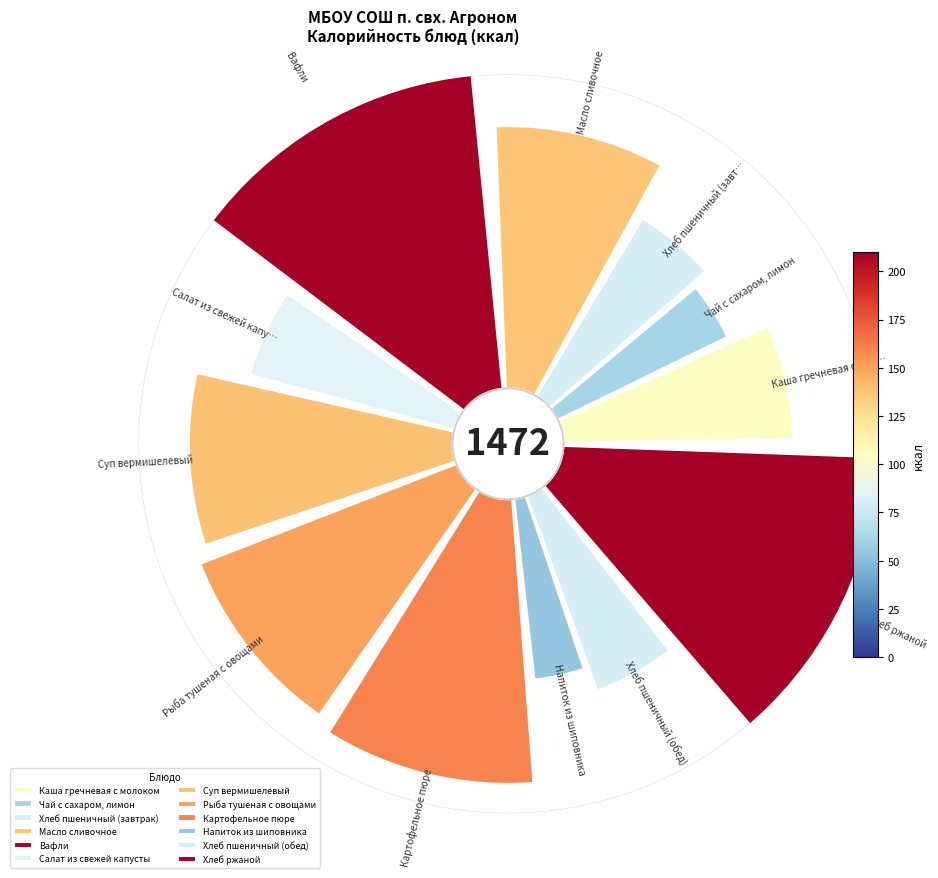

To the nearest percent, what is the average slice percentage?

8%